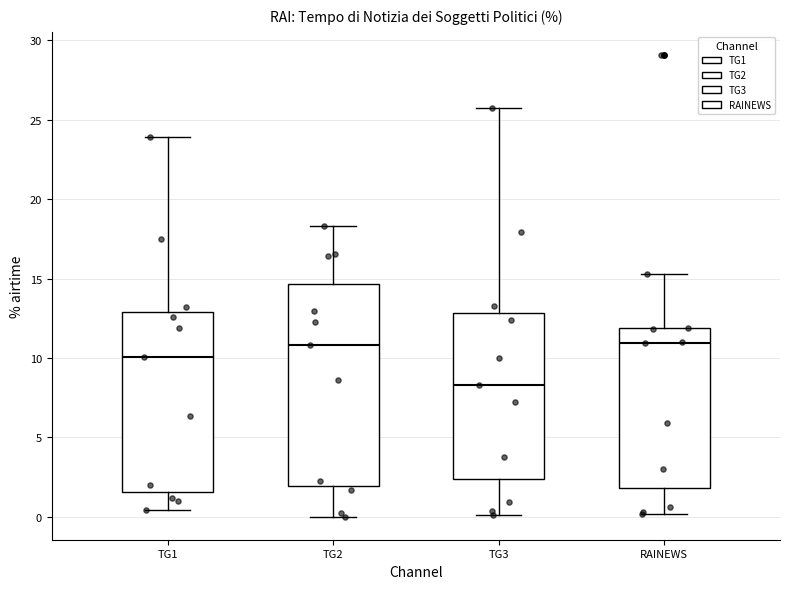

Where does the lower whisker of the box for RAINEWS end on the y-axis? The values are not printed on the chart, so give them approximately, as read against the axis.

0.0